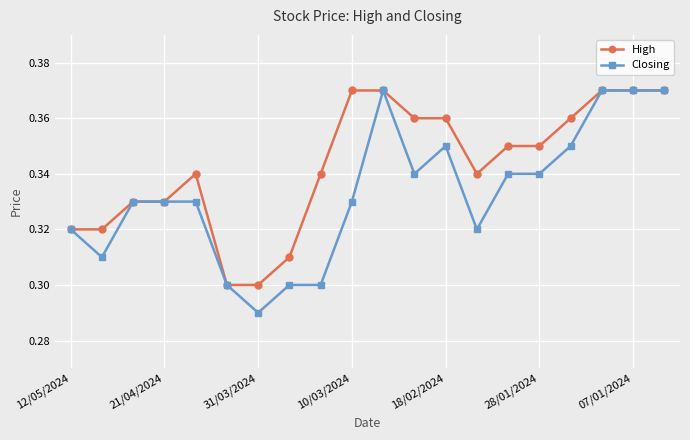

How many Closing values are between 0 and 1?

20